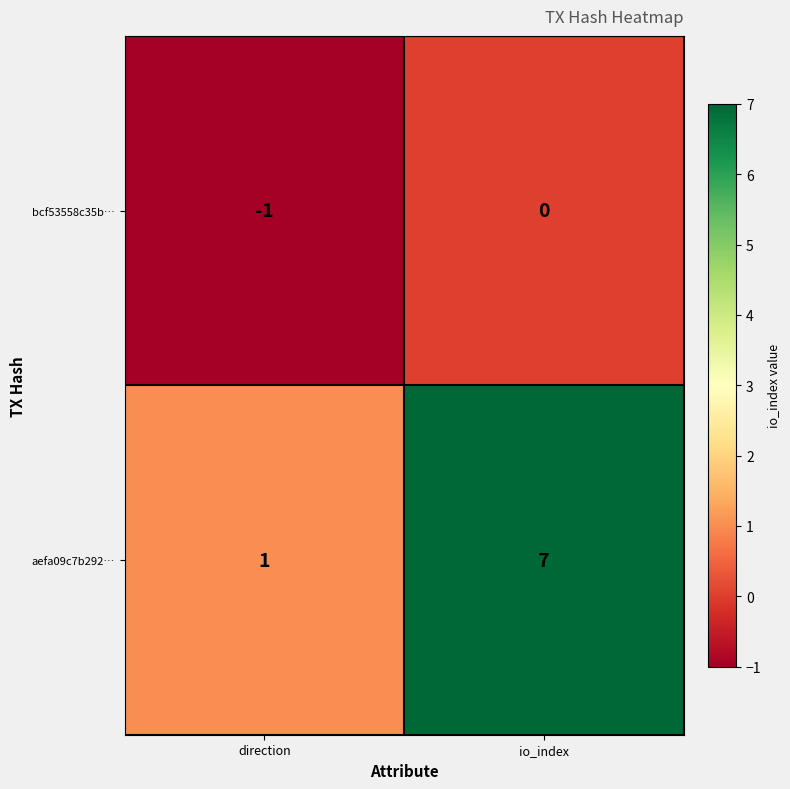

What is the spread (max minus min) of values at direction?

2